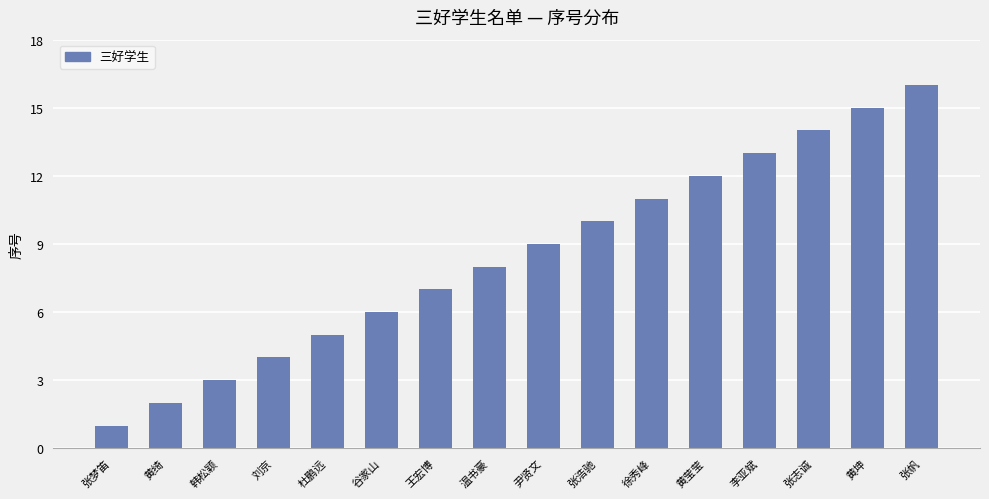

Reading left to right, transcribe all the data shown in this chart.

张梦笛=1	黄绮=2	韩松颖=3	刘京=4	杜鹏远=5	谷家山=6	王宏博=7	温书豪=8	尹贤文=9	张浩驰=10	徐秀峰=11	黄莹莹=12	李亚斌=13	张志诚=14	黄坤=15	张帆=16